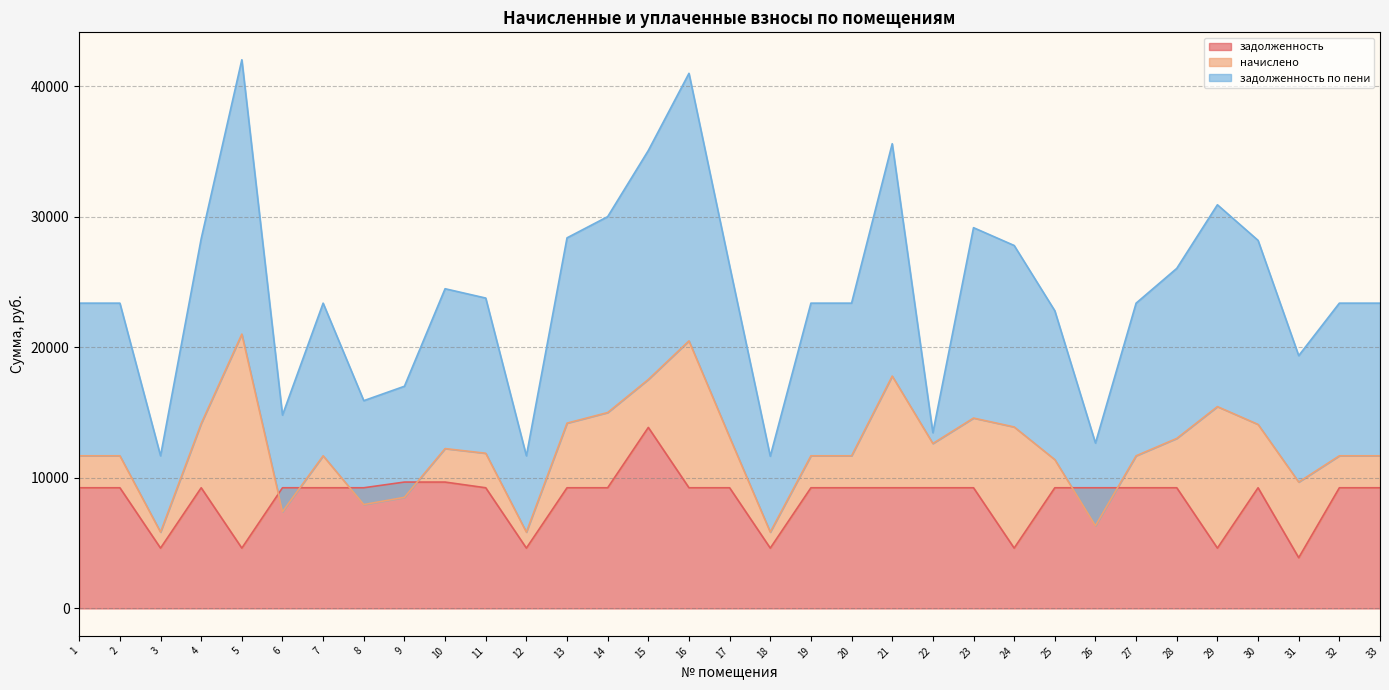

What is the value of the задолженность point at the 15th from the left?

13867.2